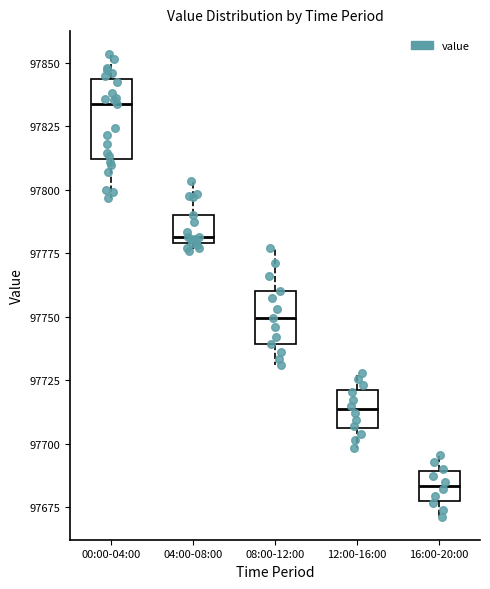

Which box's median line is the highest?

00:00-04:00